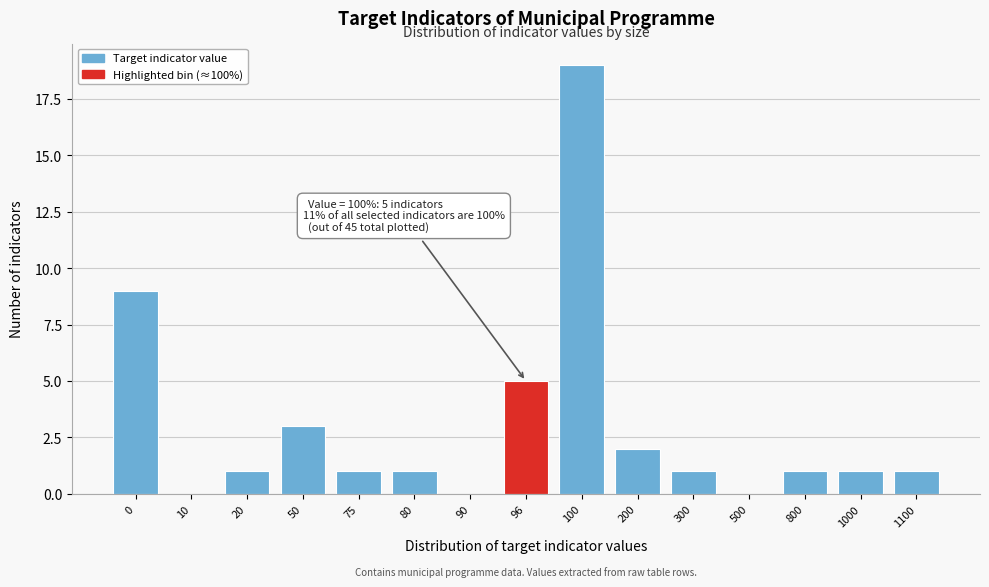

Reading left to right, list all the values displayed in this chart.

0=9	10=0	20=1	50=3	75=1	80=1	90=0	96=5	100=19	200=2	300=1	500=0	800=1	1000=1	1100=1